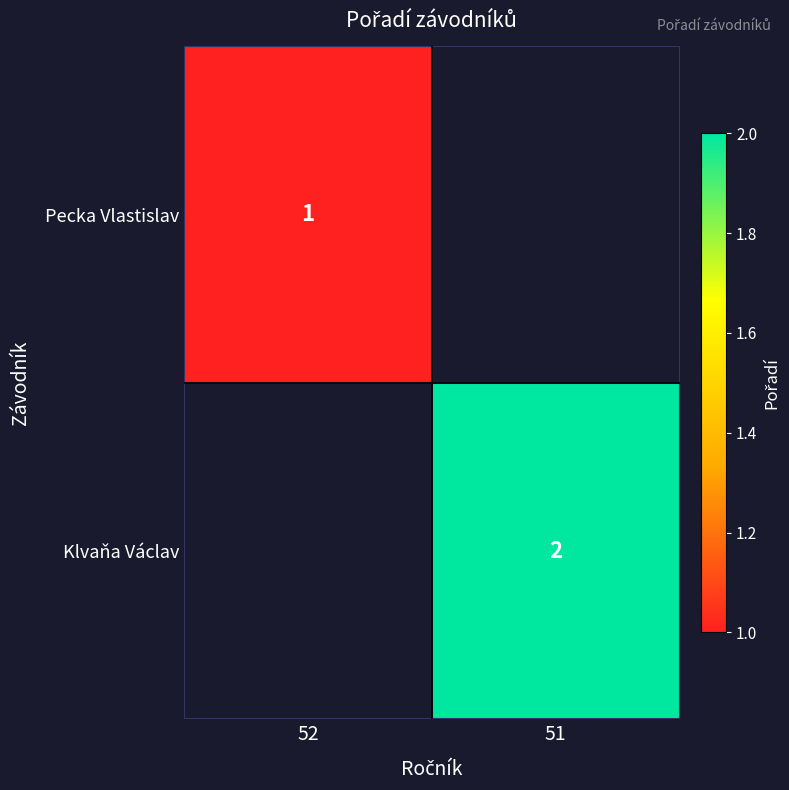

Is the value of Pecka Vlastislav at 52 greater than the value of Klvaňa Václav at 51?

No